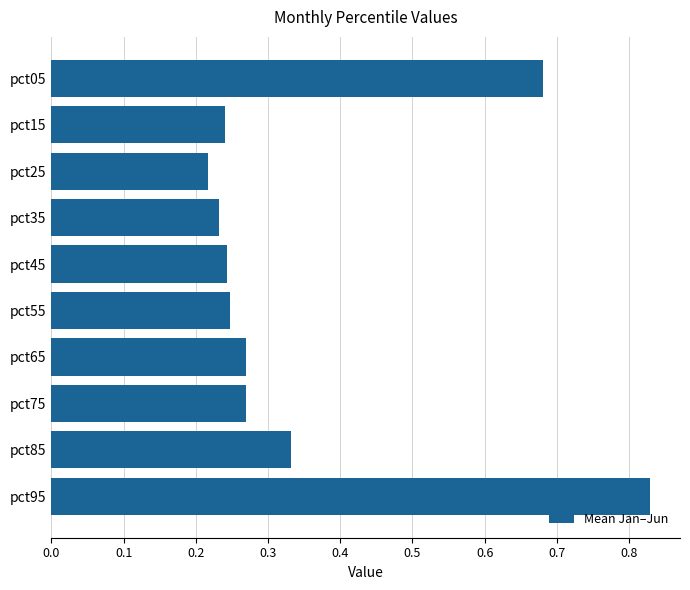

Which label corresponds to the largest value in the chart?

pct95